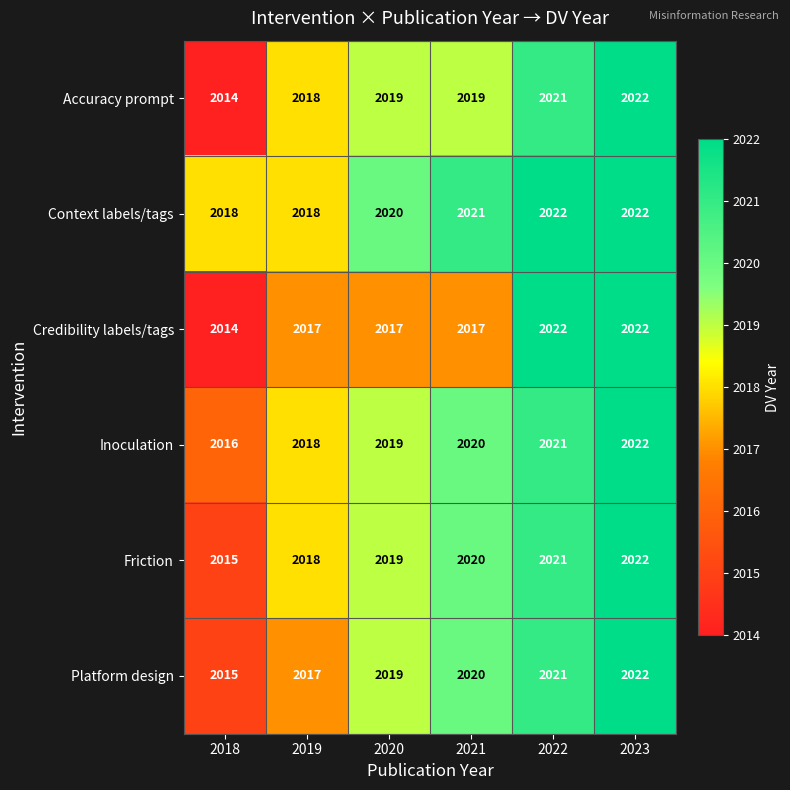

The value of Accuracy prompt at 2019 is 3361. True or false?

False